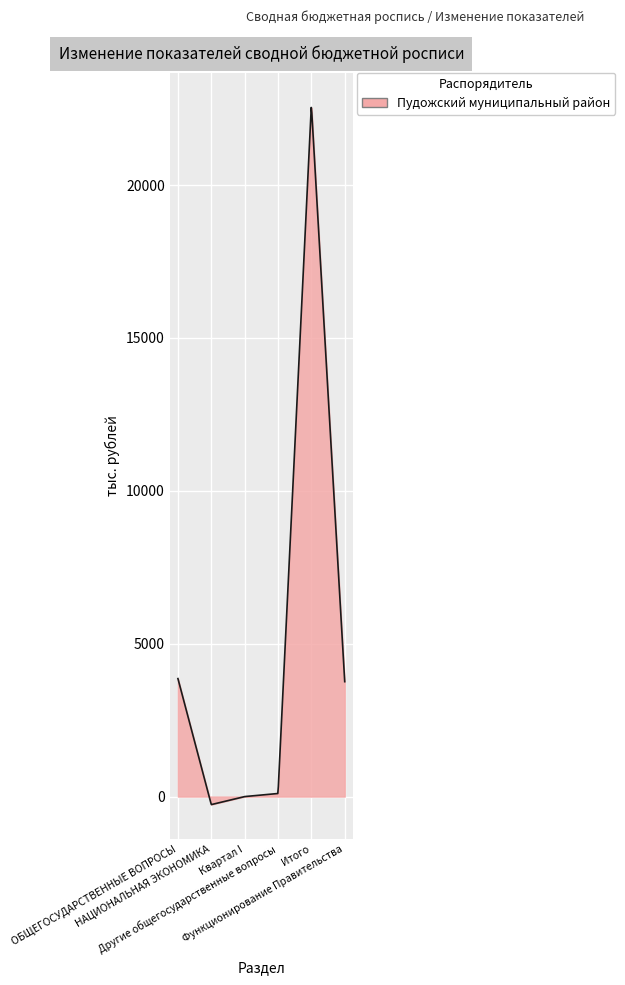

How many lines are shown in the chart?

1